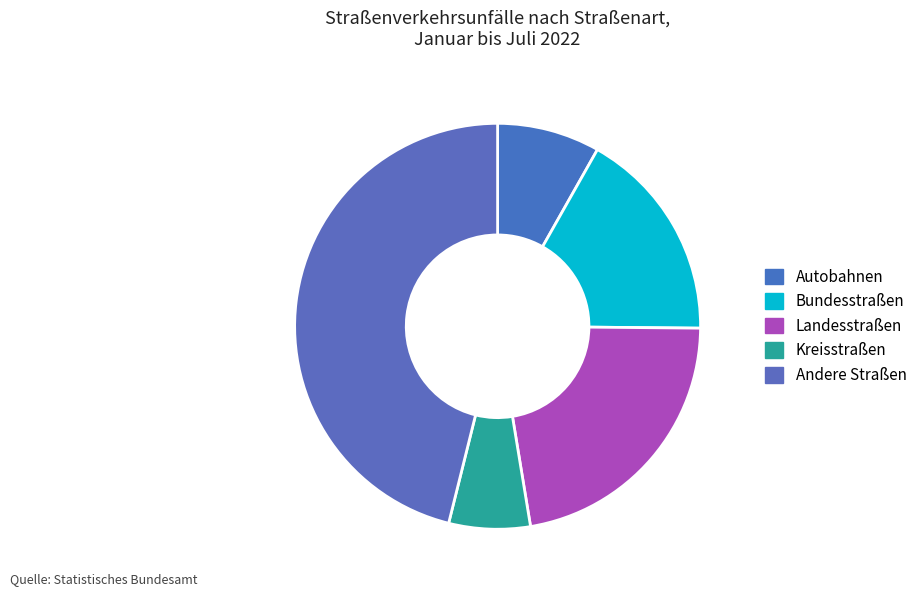

To the nearest percent, what is the difference between the Autobahnen and Landesstraßen slice percentages?

14%